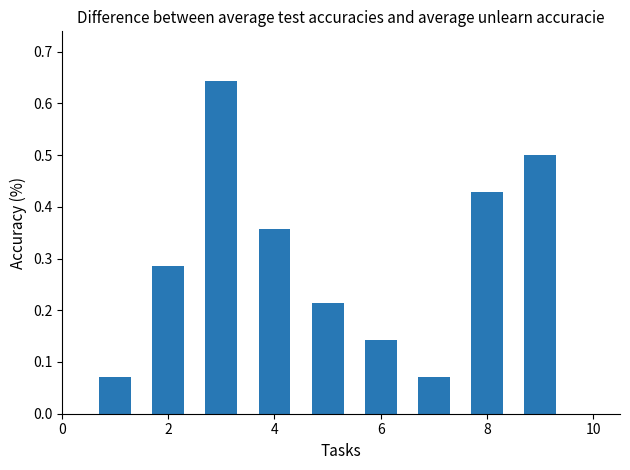

What is the value of the 9th bar from the left?

0.5